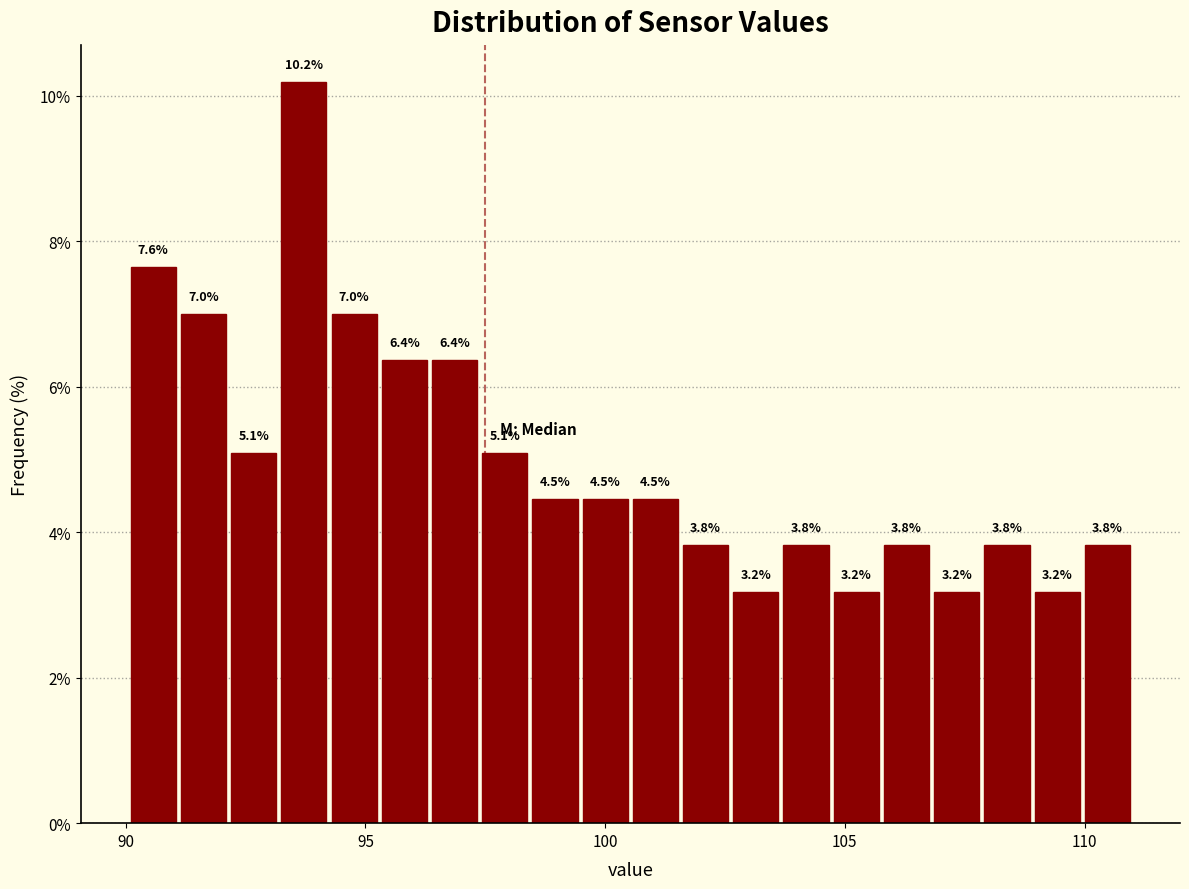

Around what value on the x-axis is the tallest bar? Give the approximate position of its centre, as read against the axis.

93.5